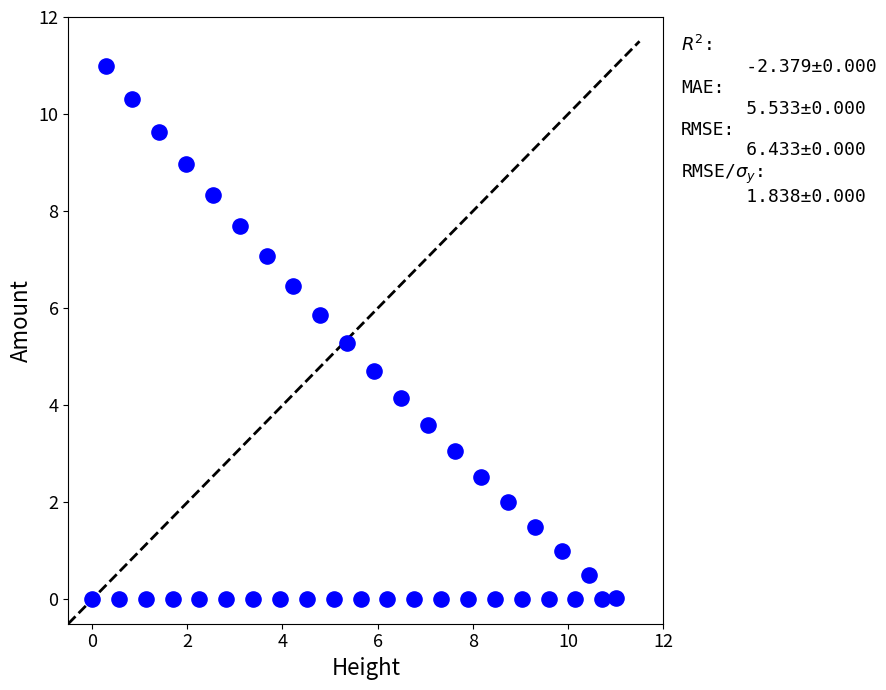

What is the range of Y values (max minus min)?

11.0